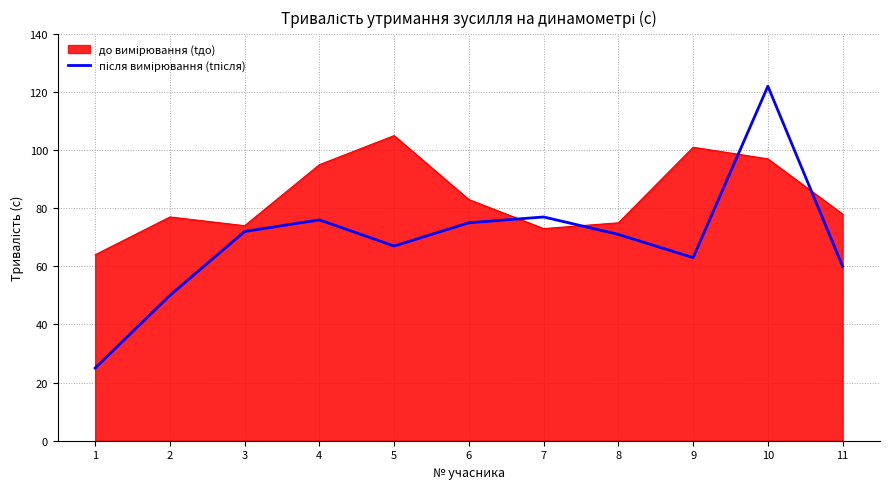

What is the spread (max minus min) of values at 11?

18